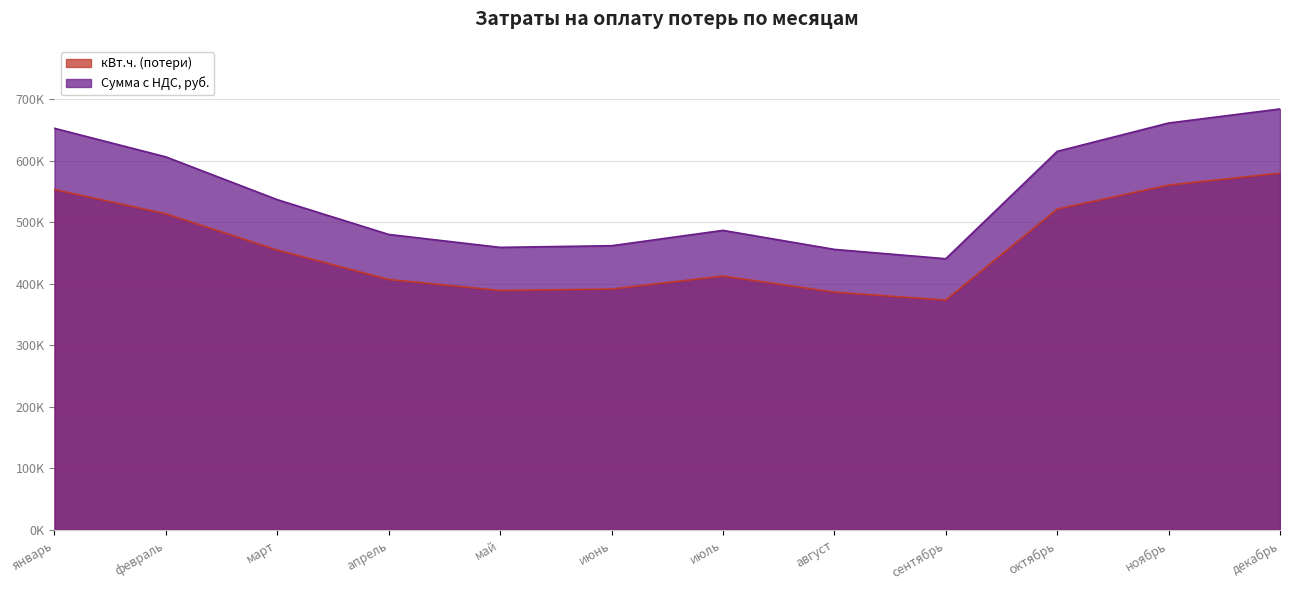

In кВт.ч. (потери), how many points are higher than both neighbors (excluding endpoints)?

1